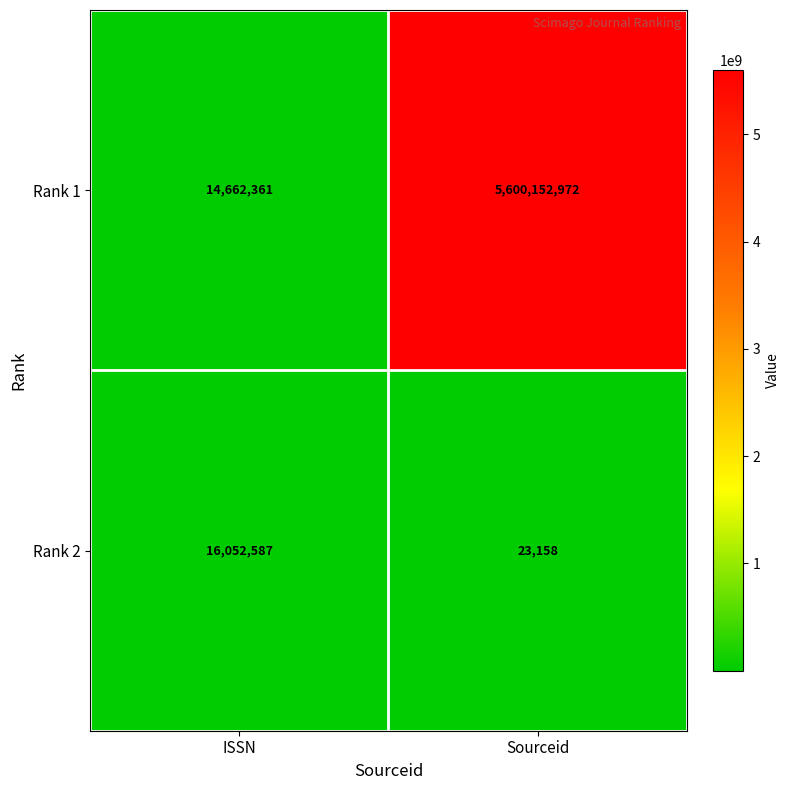

Which category has the highest value across all series?

Sourceid